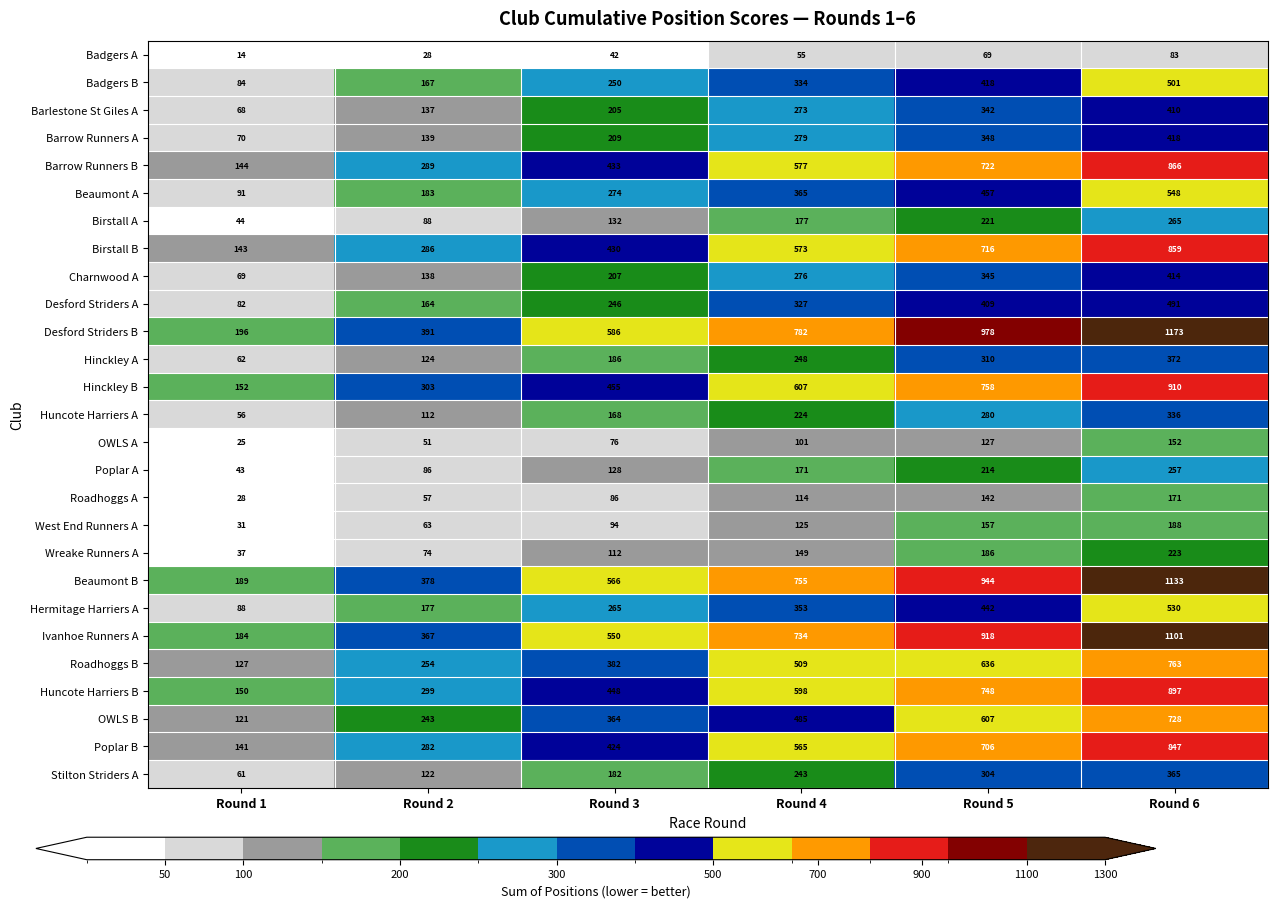

Where is Charnwood A nearest to the value 241?

Round 3